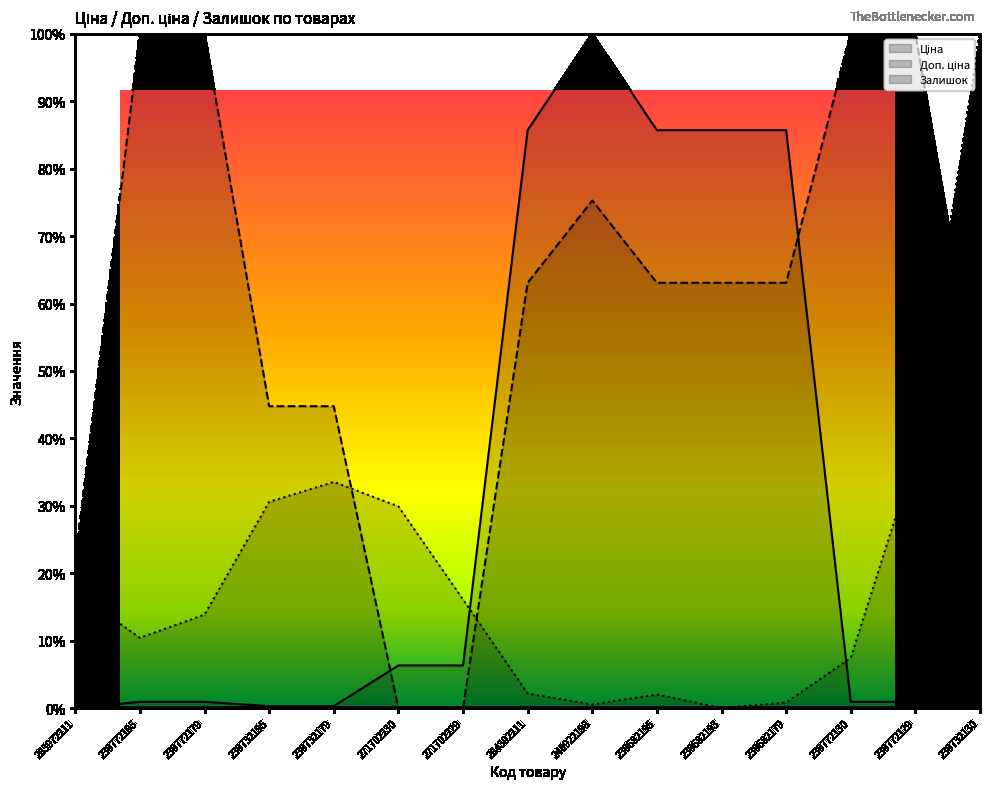

What value does the Ціна series have at 271702230?

0.1